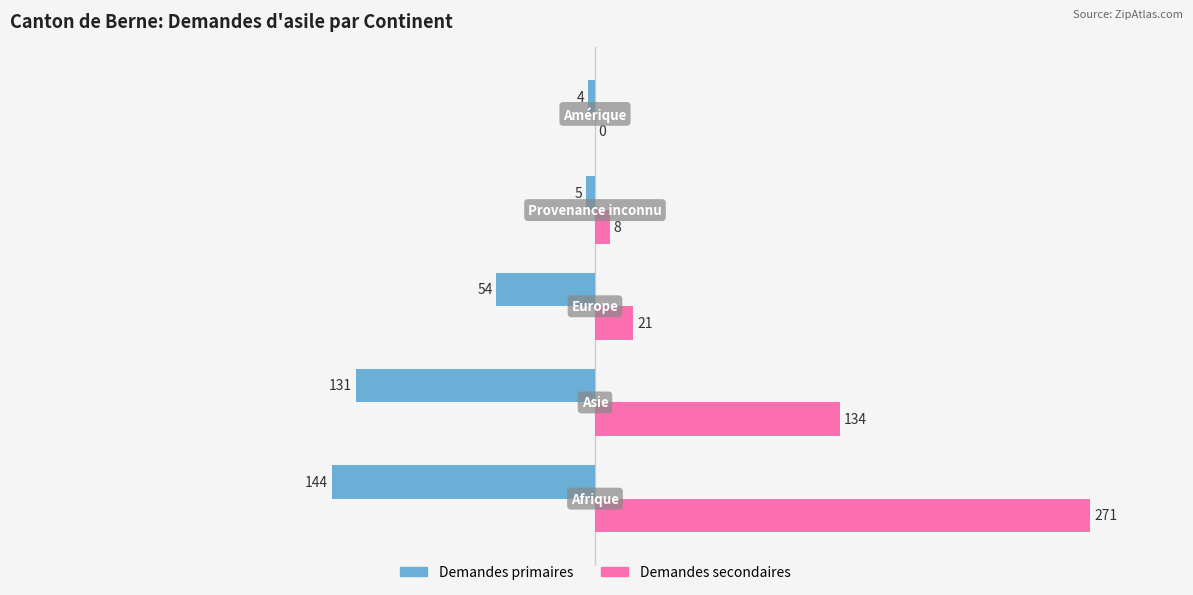

Which series has the widest spread of values?

Demandes secondaires